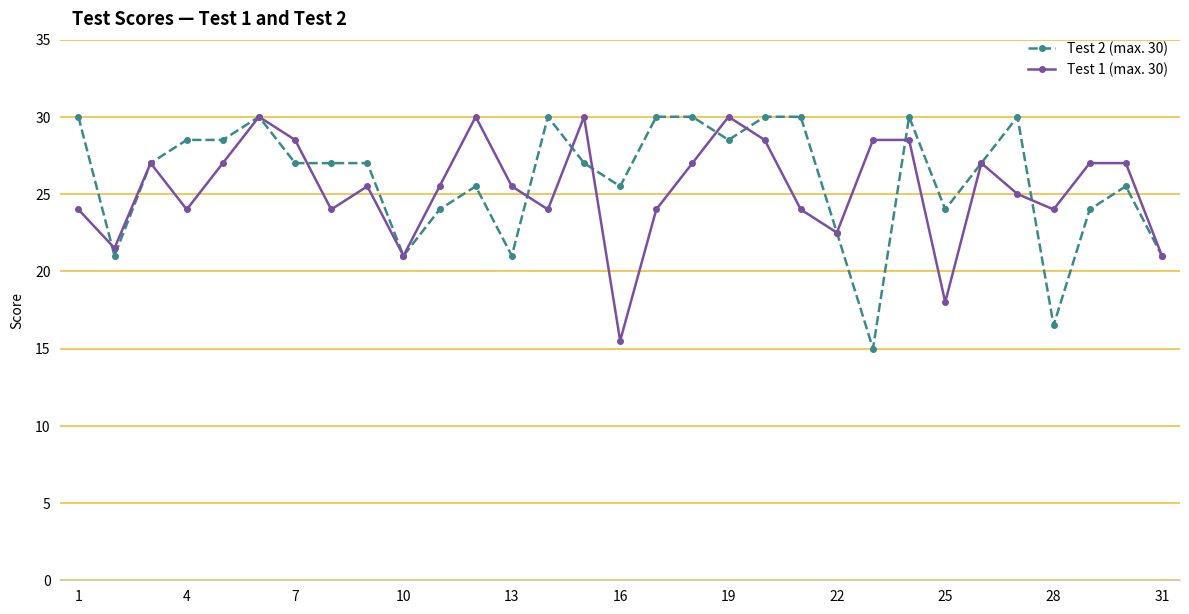

What is the sum of all Test 2 (max. 30) values?

804.0